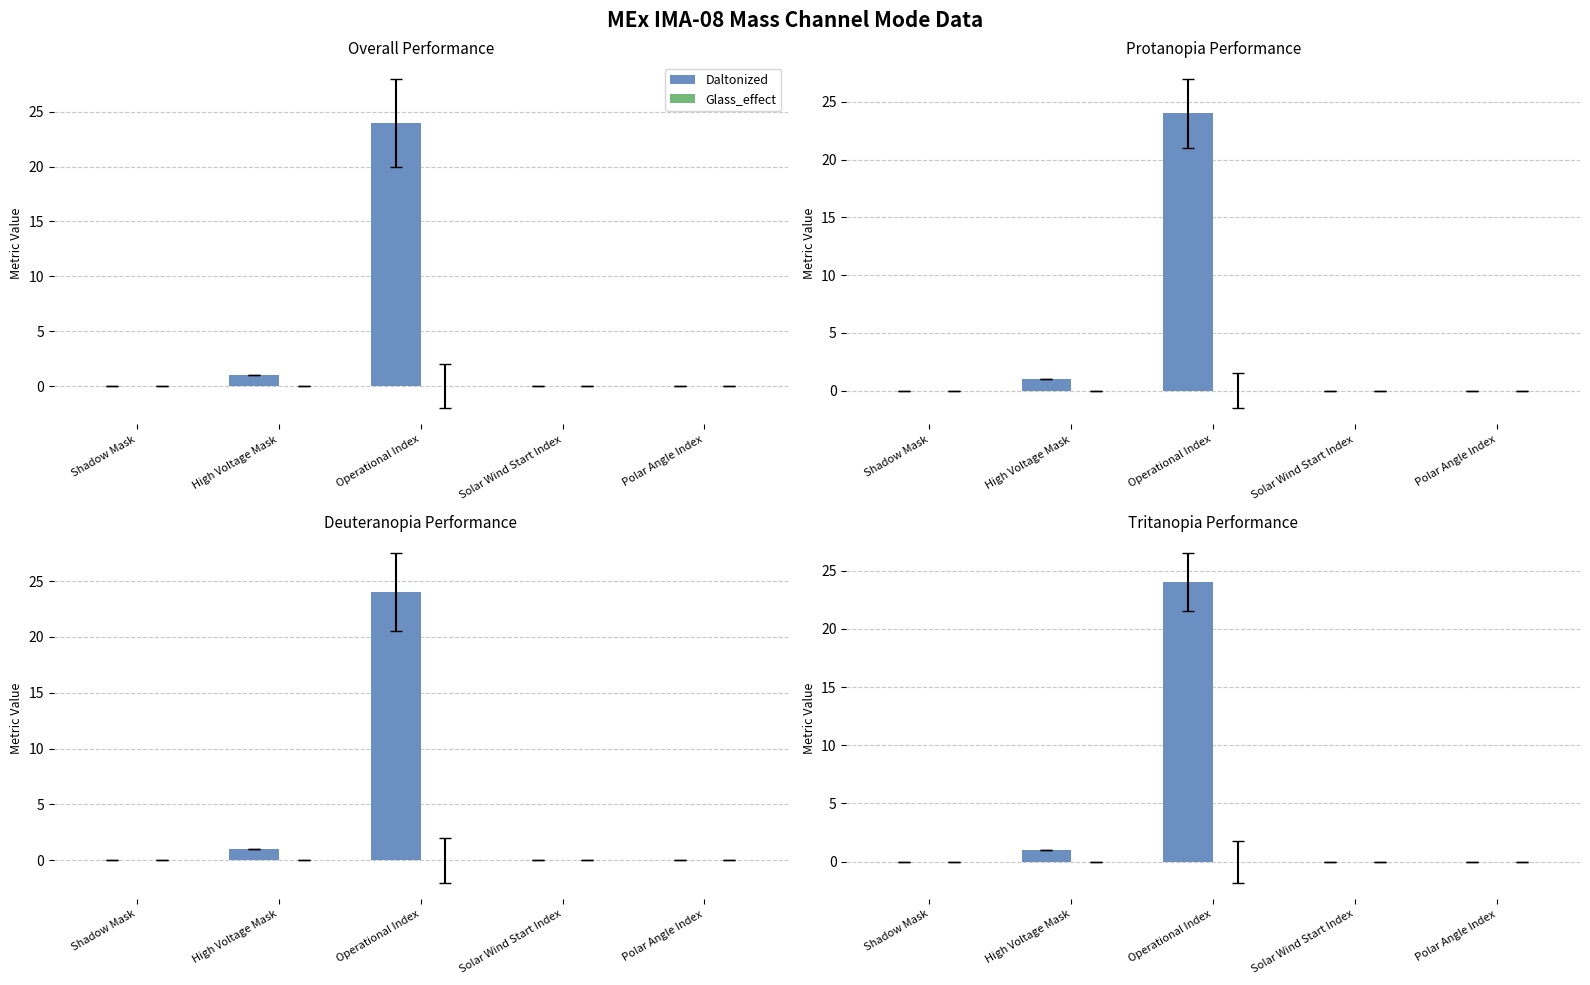

What is the difference between the highest and lowest values at Operational Index?

24